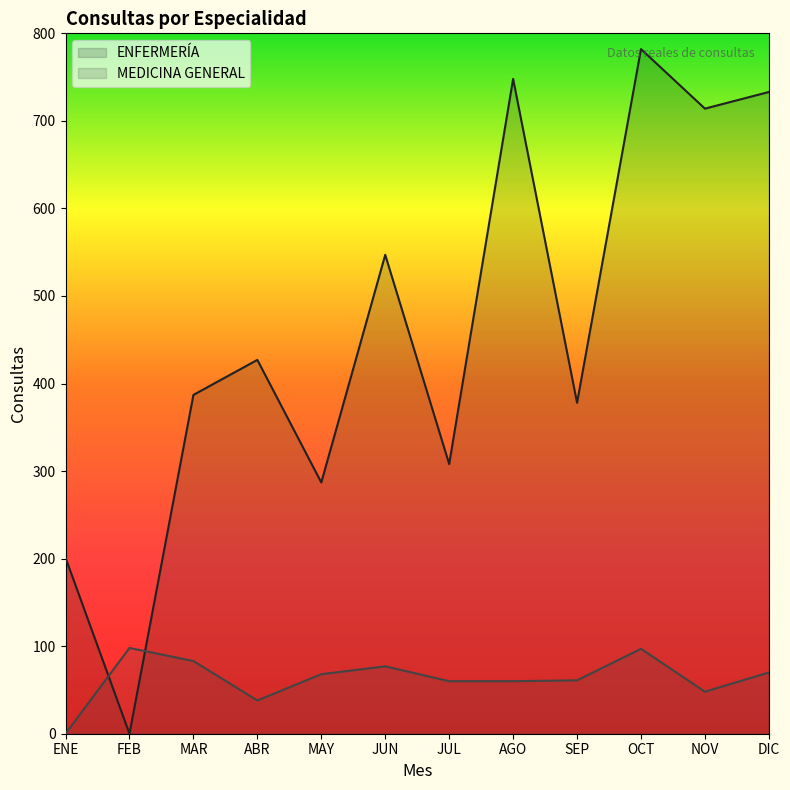

Reading right to left, what are all the values shown in this chart?

ENFERMERÍA: 733	714	782	378	748	308	547	287	427	387	0	201
MEDICINA GENERAL: 70	48	97	61	60	60	77	68	38	83	98	0